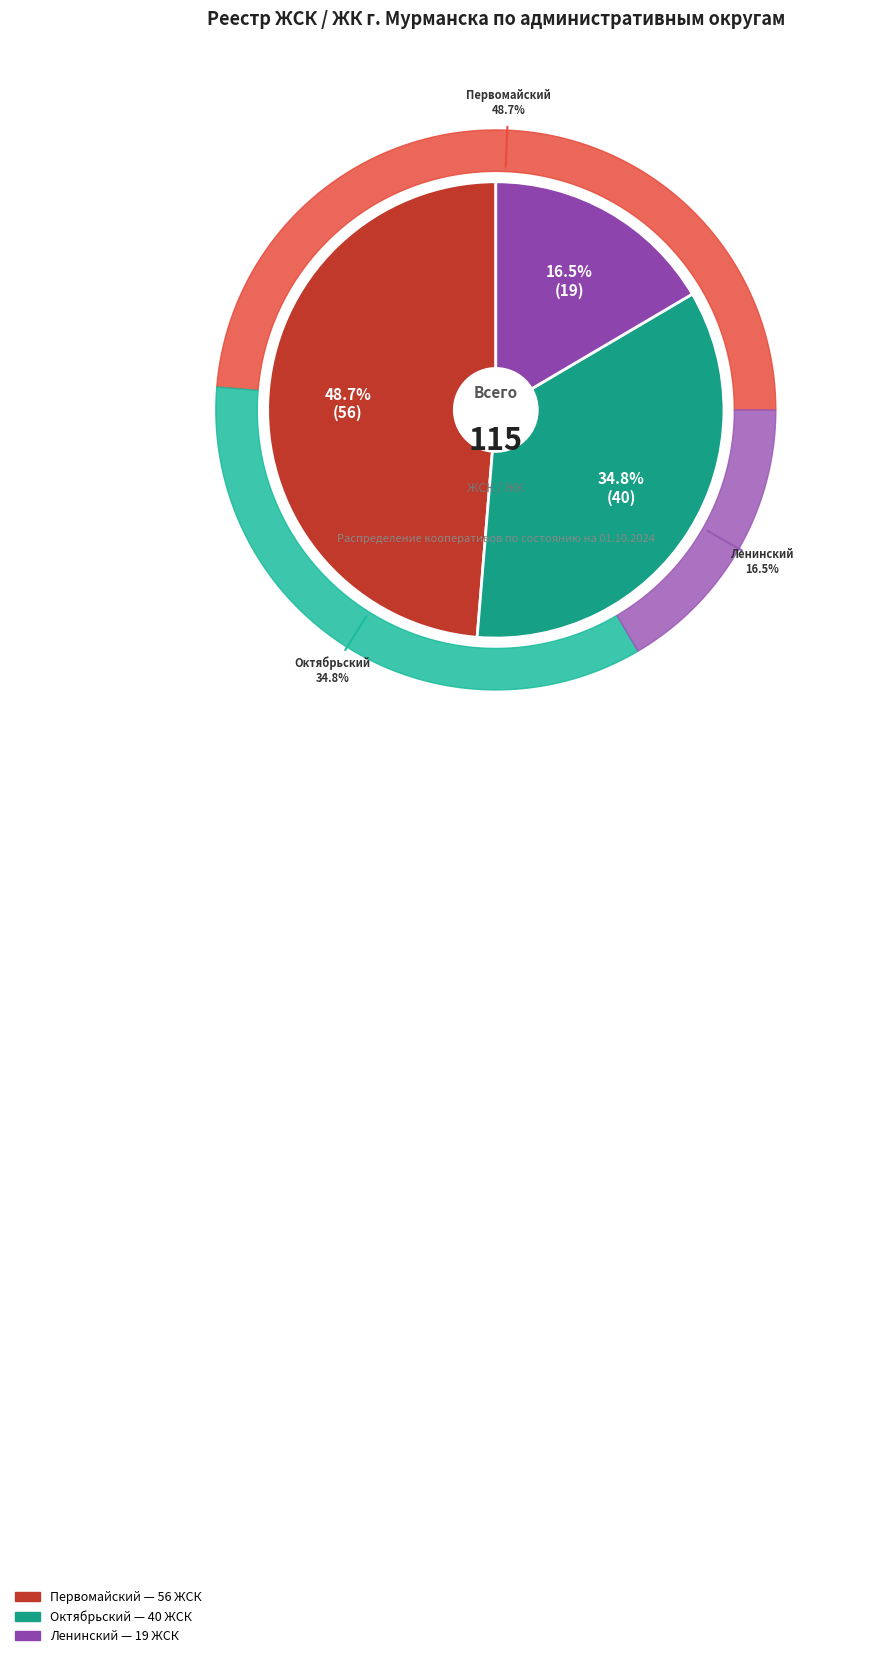

To the nearest percent, what portion does Ленинский represent?

17%